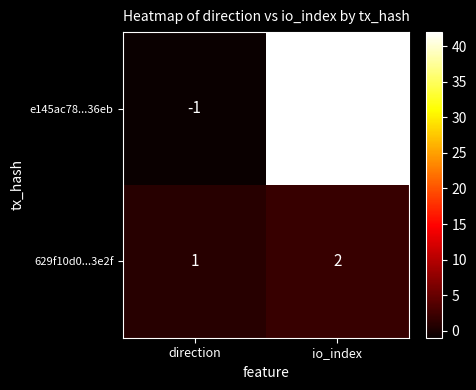

Reading right to left, what are all the values shown in this chart?

e145ac78...36eb: 42	-1
629f10d0...3e2f: 2	1